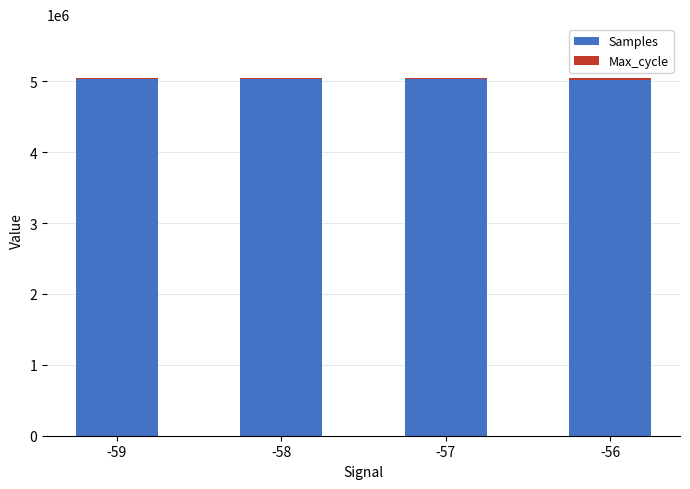

What is the sum of all Samples values?

20108257